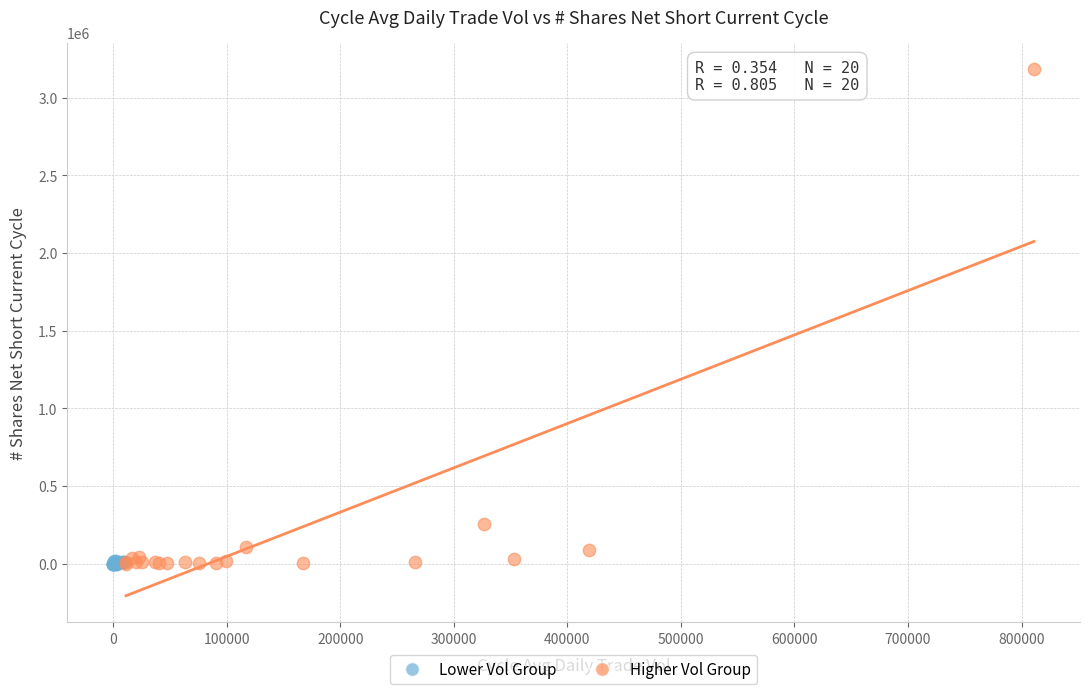

Which series reaches the maximum Y coordinate?

Higher Vol Group